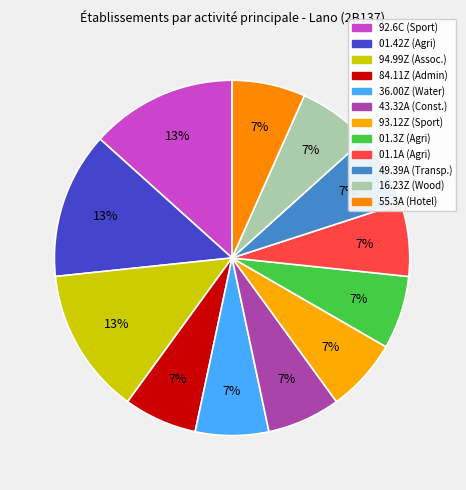

How many slices are in this pie chart?

12